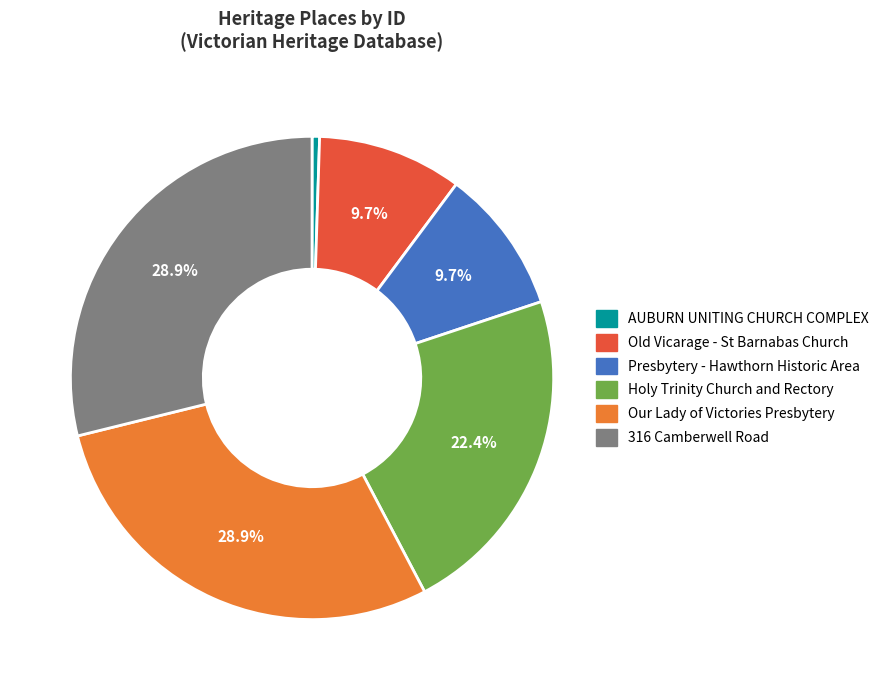

What percentage is the Presbytery - Hawthorn Historic Area slice, to the nearest percent?

10%